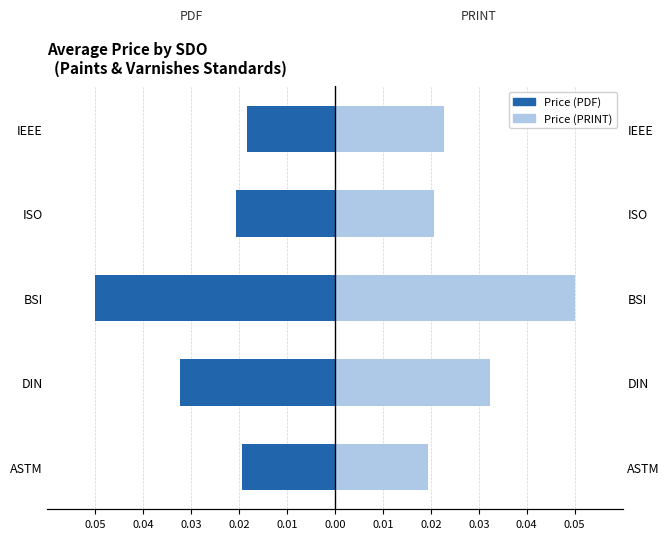

How many bars are there in each group?

2